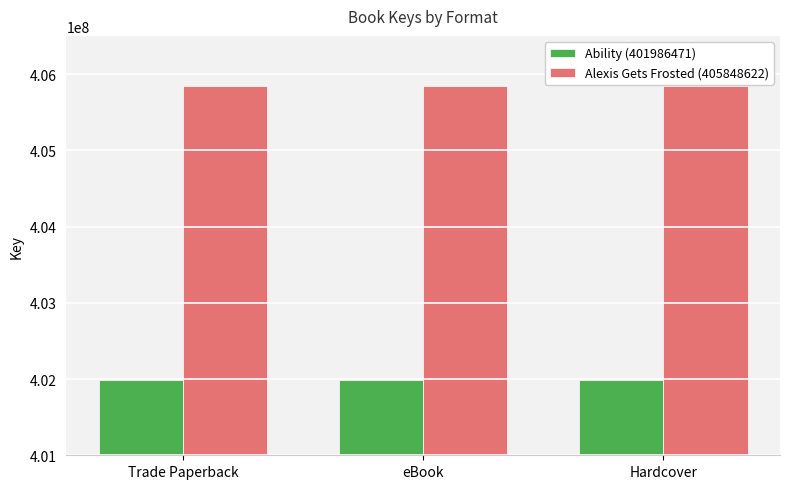

True or false: Ability (401986471) has a value of 401986471 at Hardcover.

True